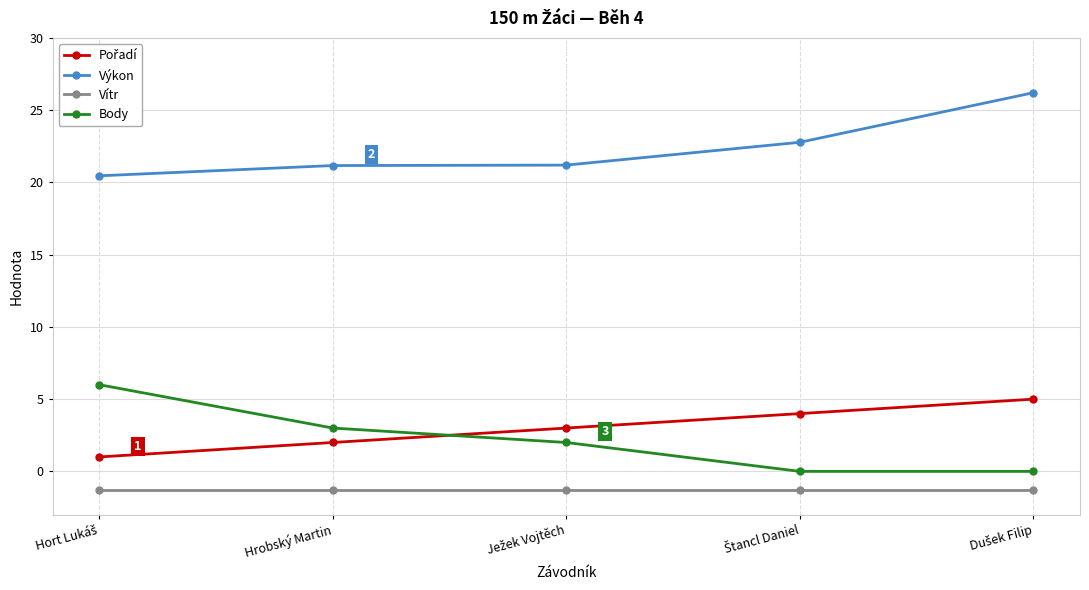

True or false: Body and Výkon intersect in this chart.

False